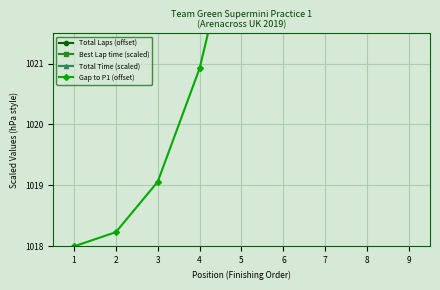

What is the difference between the Total Laps (offset) values at 9 and 2?

1.0